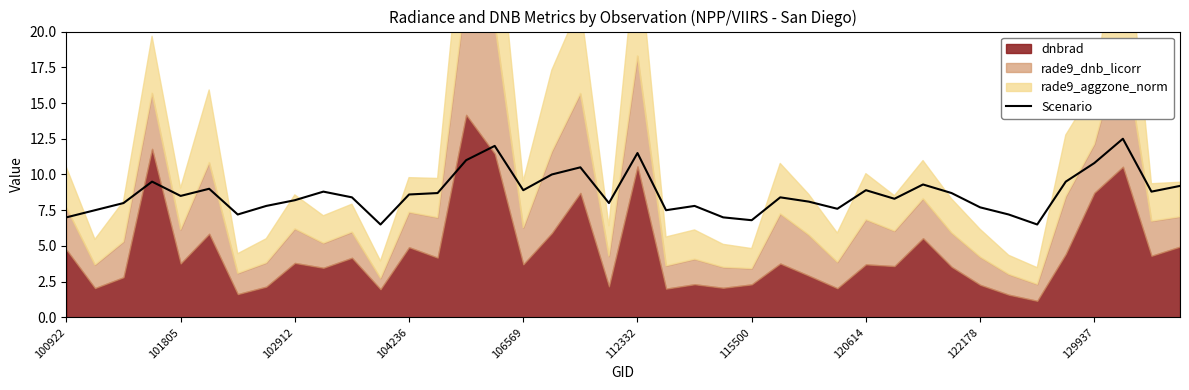

What is the lowest value of the Scenario series?

6.5